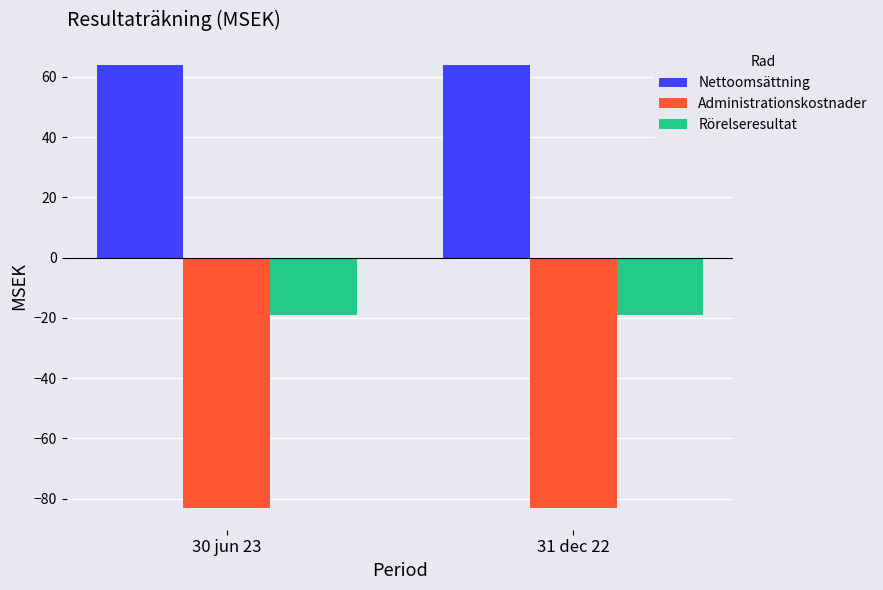

How many distinct data groups are displayed?

3